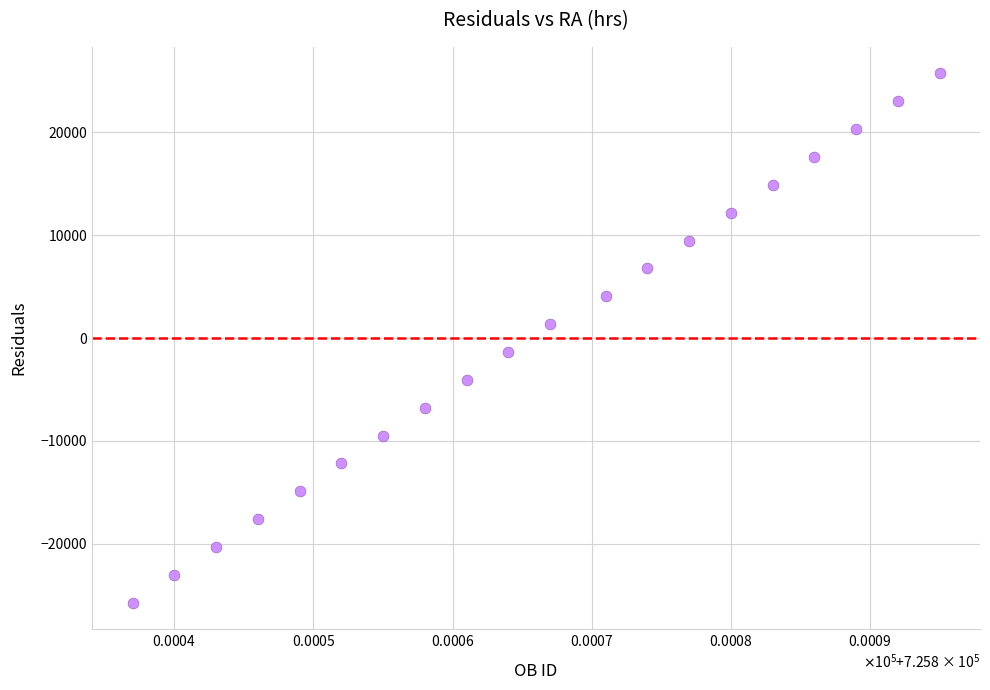

What is the range of X values (max minus min)?

58.0